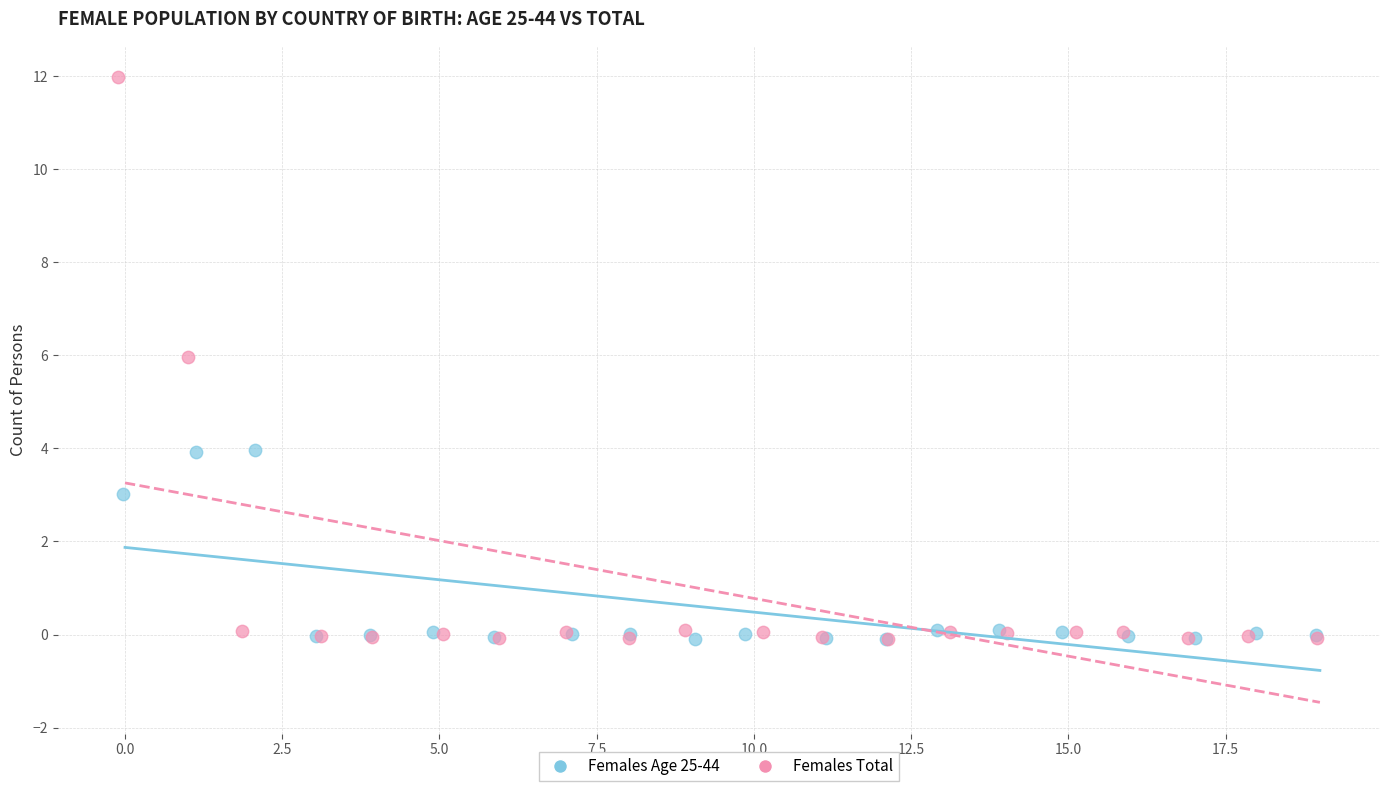

Which series reaches the maximum Y coordinate?

Females Total